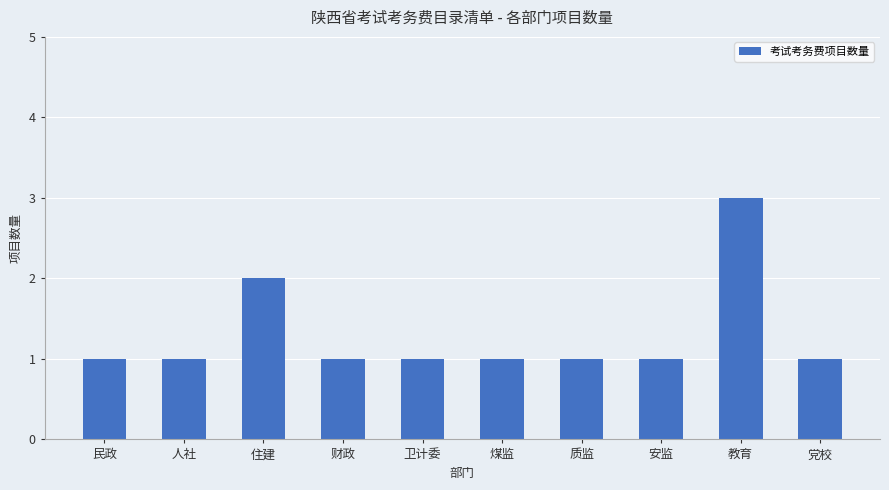

At which category does the chart reach its peak across all series?

教育